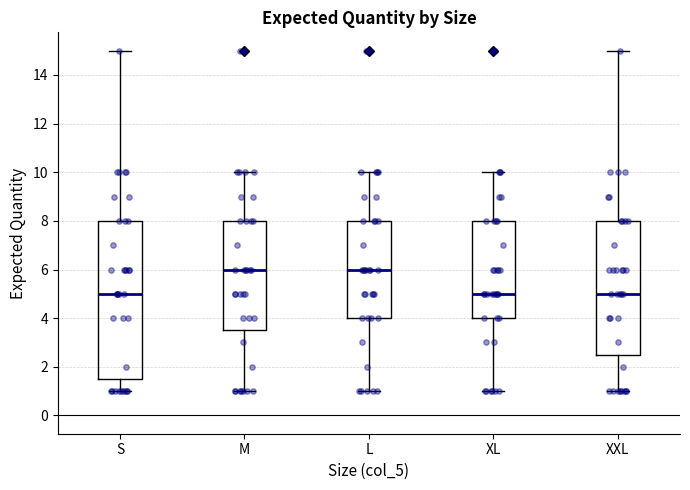

Where is the lower edge of the box for M on the y-axis? The values are not printed on the chart, so give them approximately, as read against the axis.

3.6